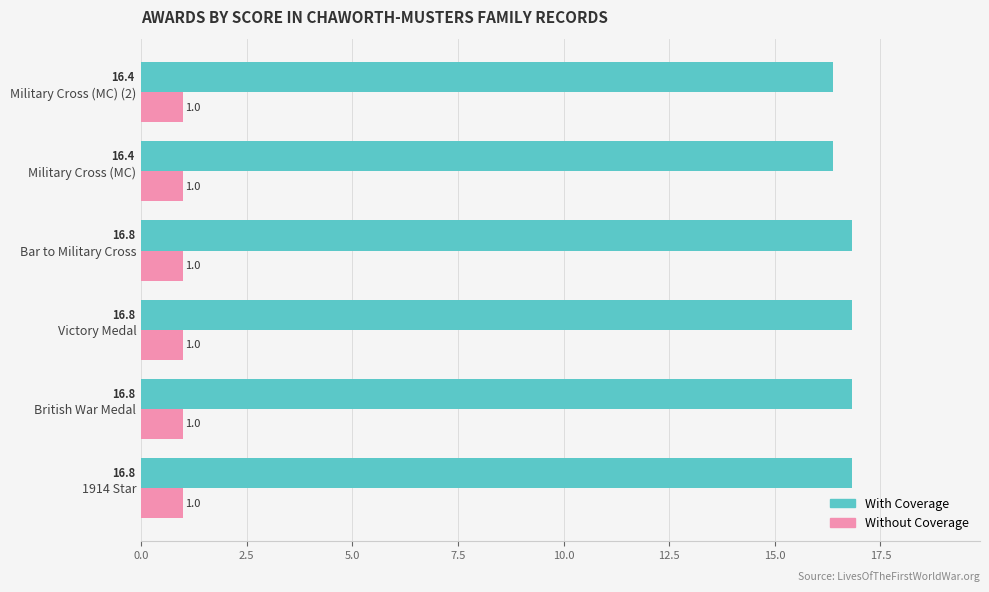

Read the Without Coverage value at British War Medal.

1.0